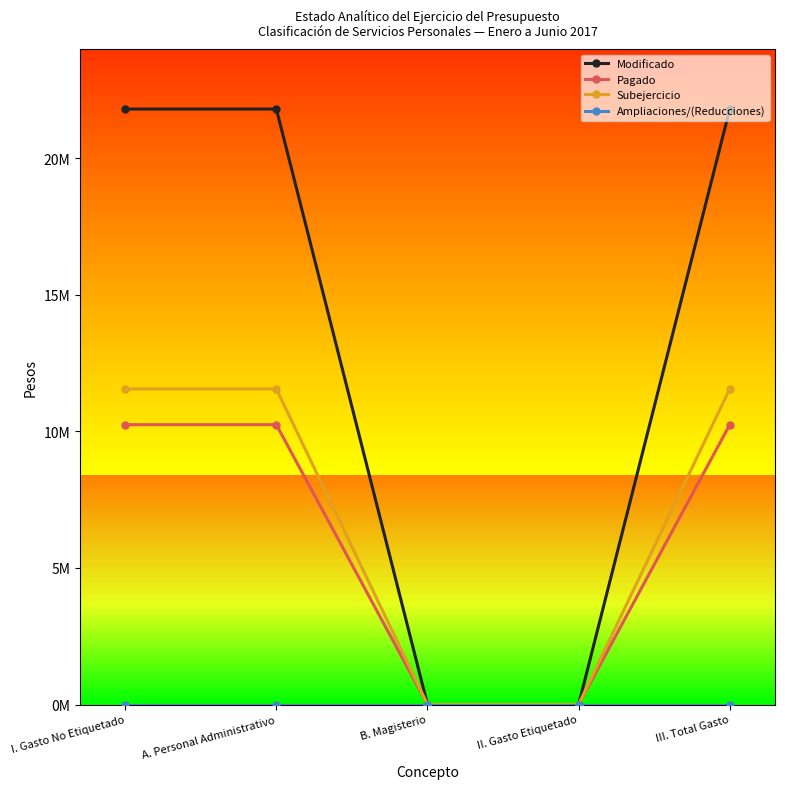

At which category is the sum across all series the highest?

I. Gasto No Etiquetado